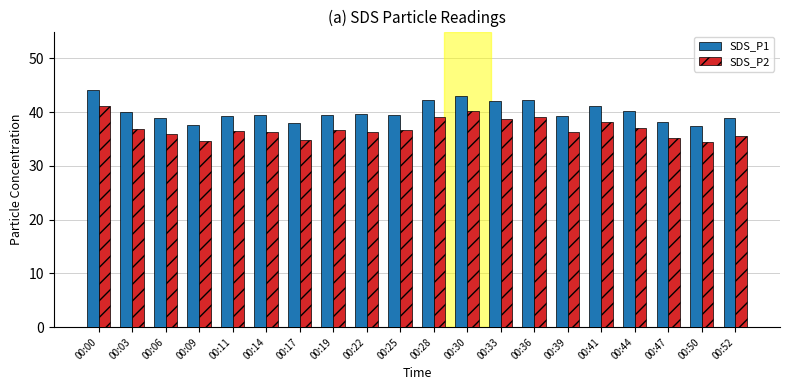

What is the spread (max minus min) of values at 00:28?

3.1